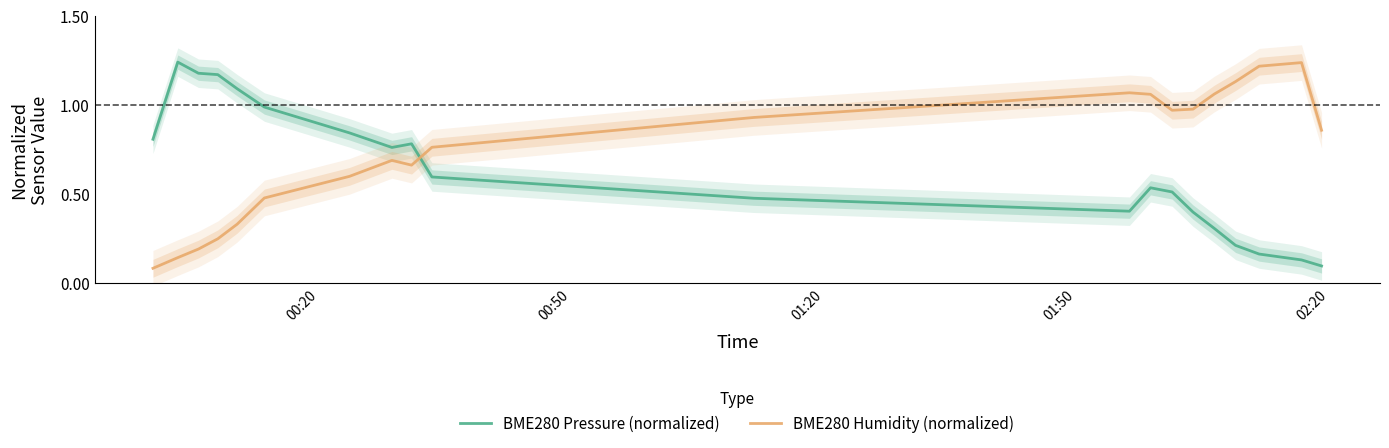

Which series has the largest total across all categories?

BME280 Humidity (normalized)